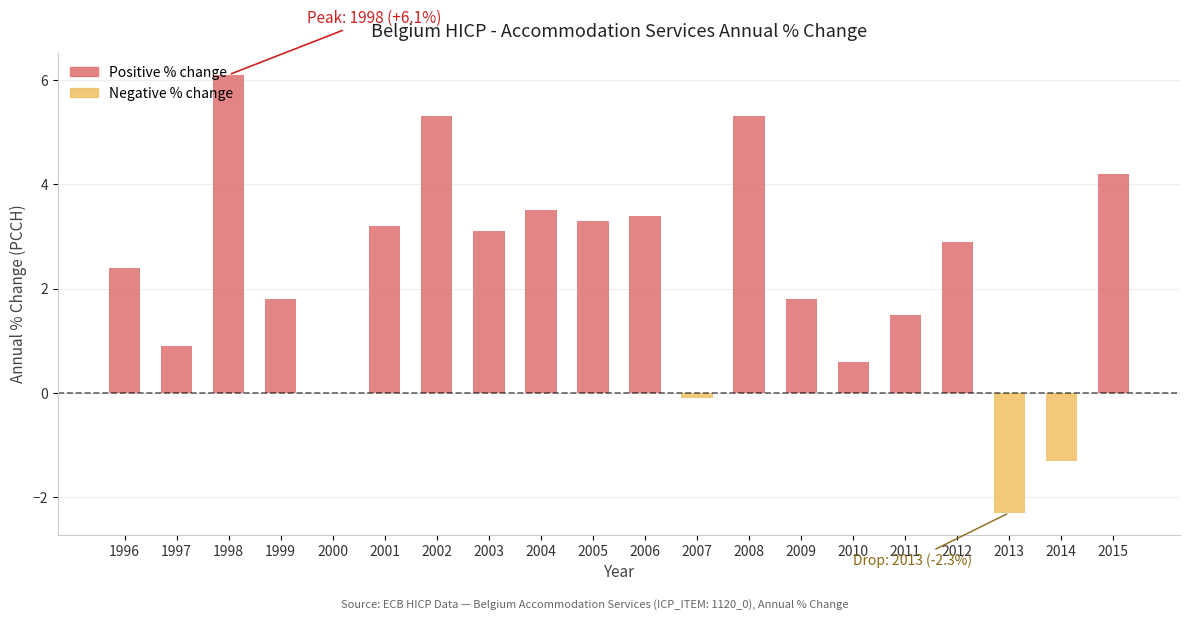

Where is HICP - Accommodation services (Belgium) (positive) nearest to the value 3?

2003